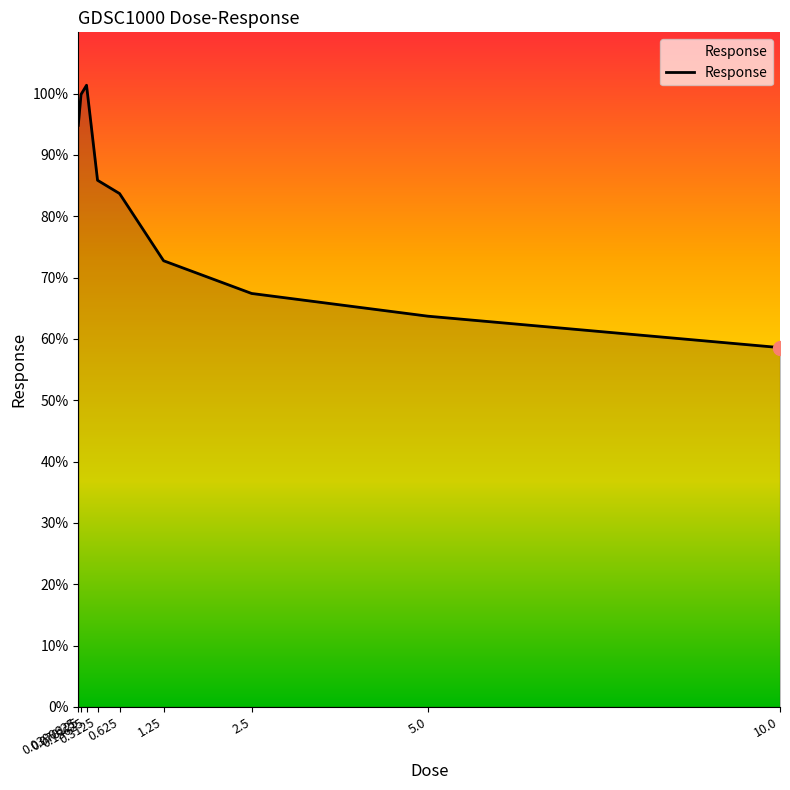

Rank the categories by value from highest to lowest.

0.15625, 0.078125, 0.0390625, 0.3125, 0.625, 1.25, 2.5, 5.0, 10.0